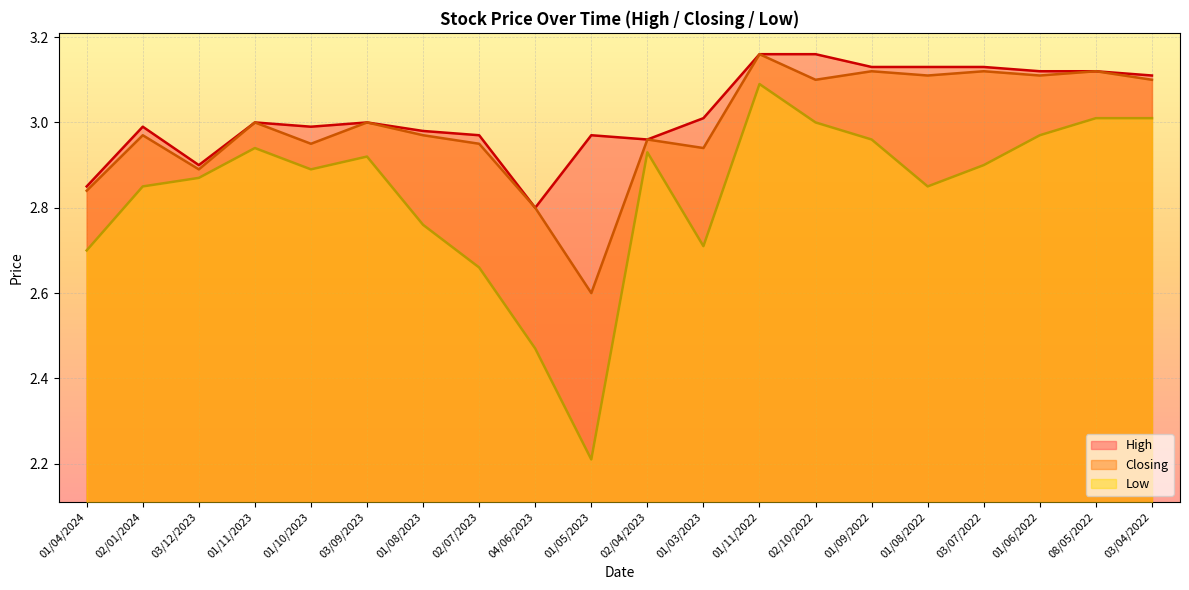

True or false: High and Closing cross at least once.

False